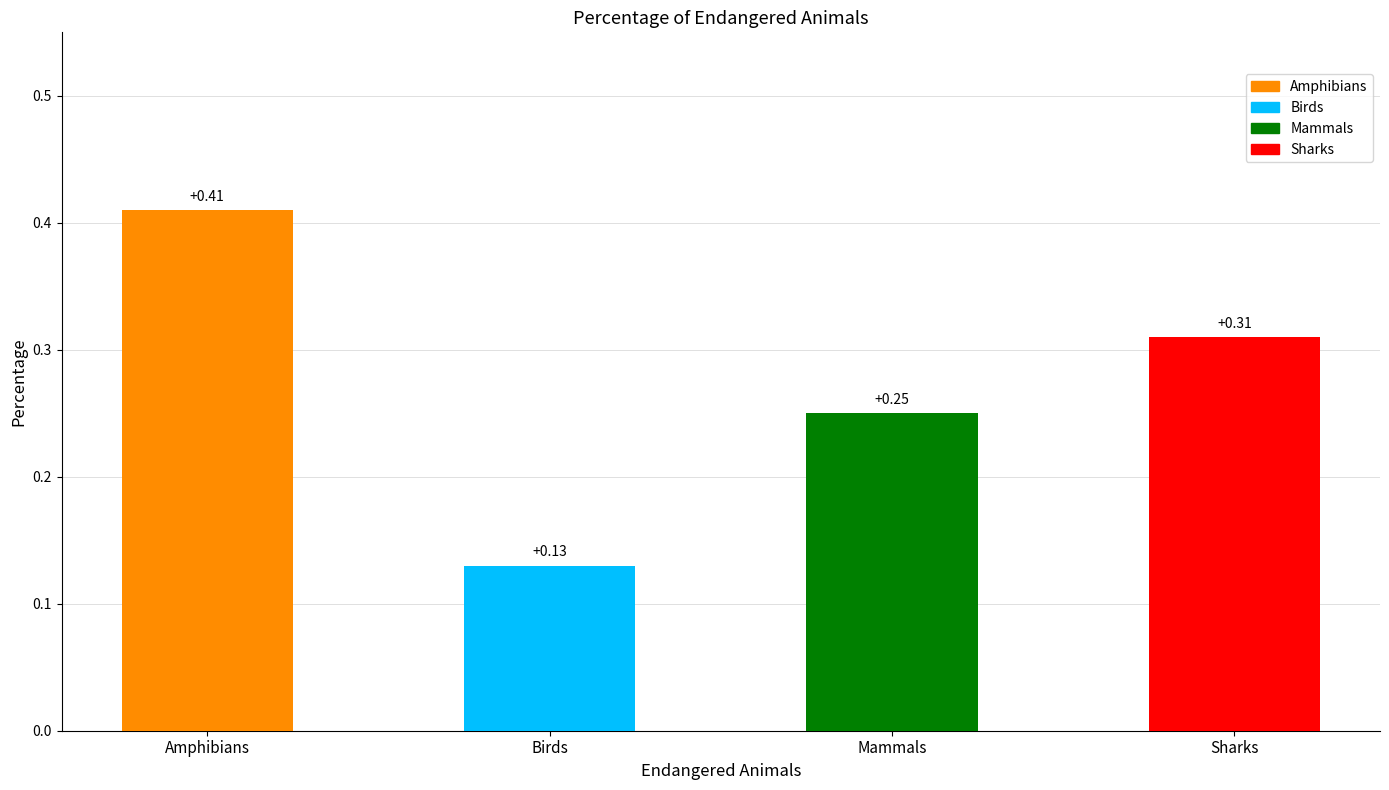

Is it true that the value at Mammals is 0.2?

True